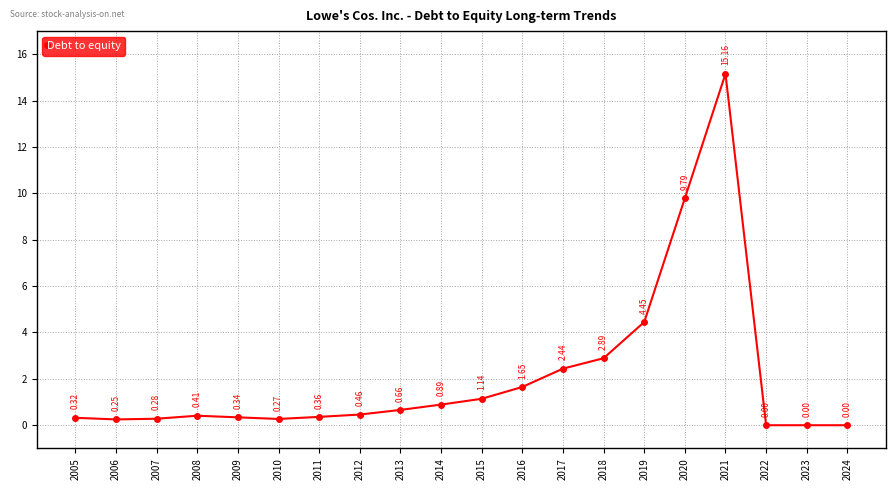

What is the change in value from 2015 to 2019?

+3.3